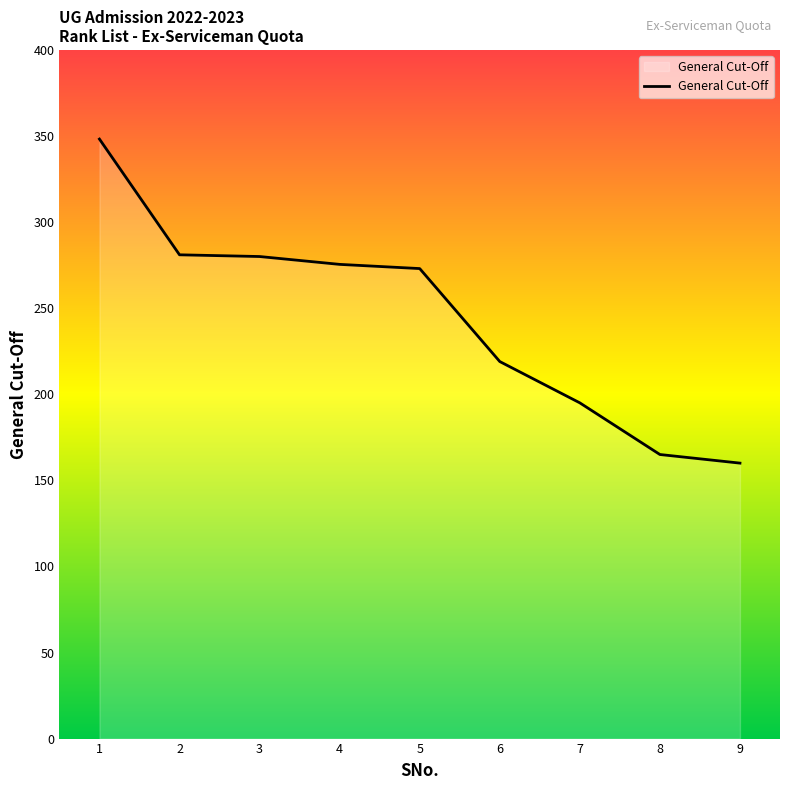

What is the approximate value at 8?

165.0